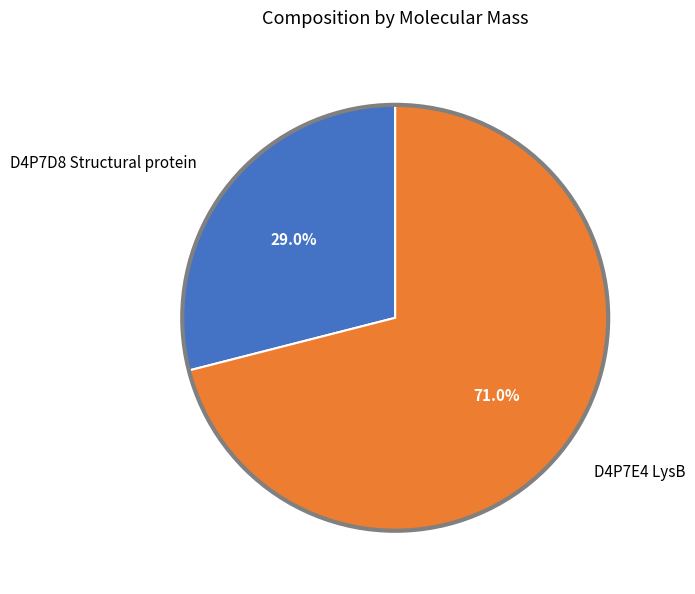

To the nearest percent, what is the average slice percentage?

50%